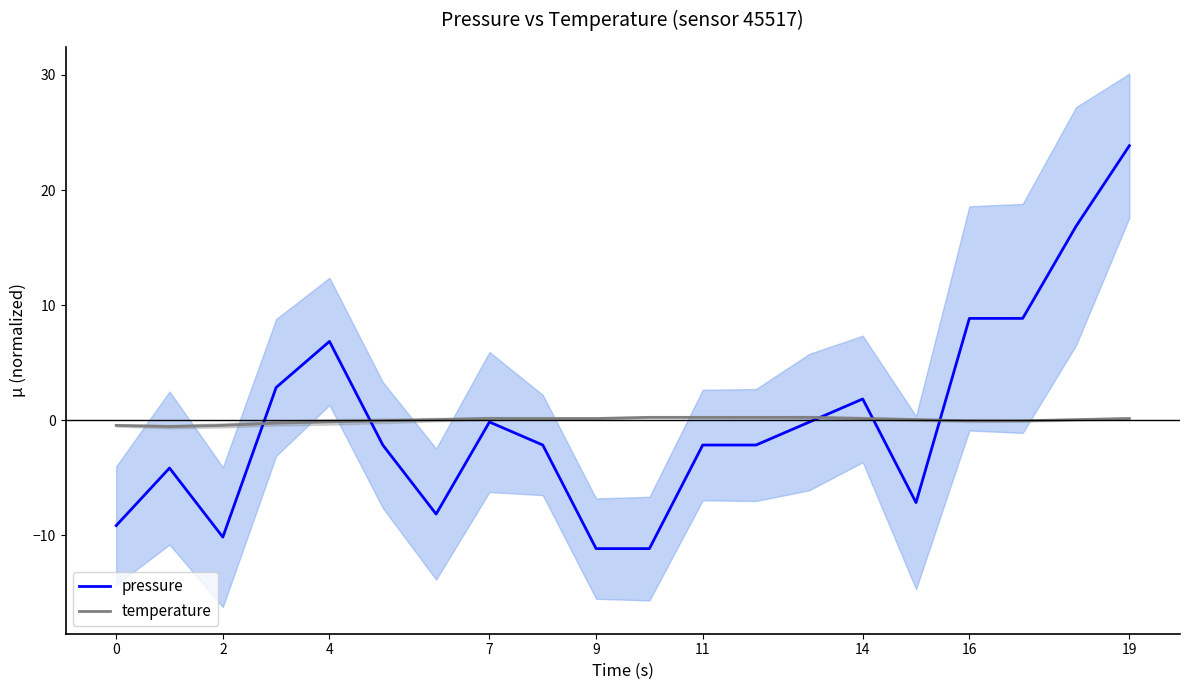

What is the minimum value shown in the chart?

-11.1